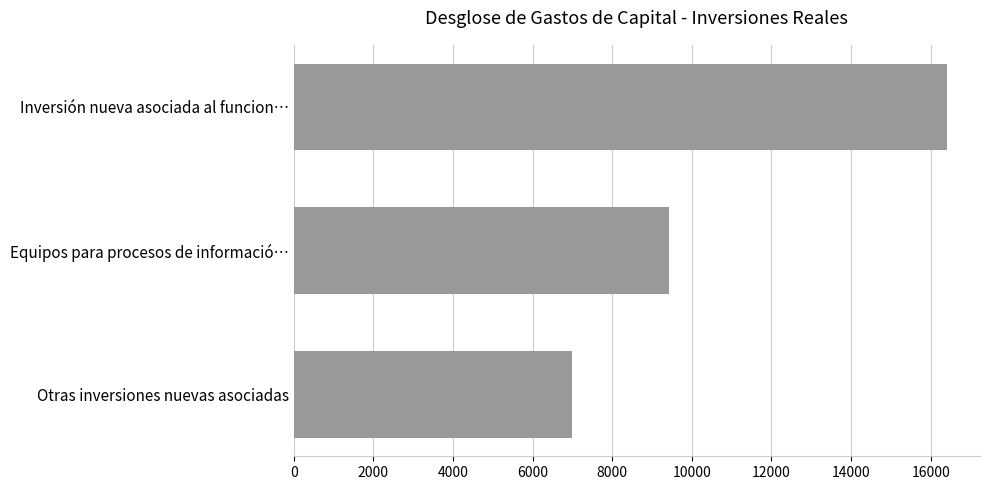

At which label is the value closest to 11709?

Equipos para procesos de informació…